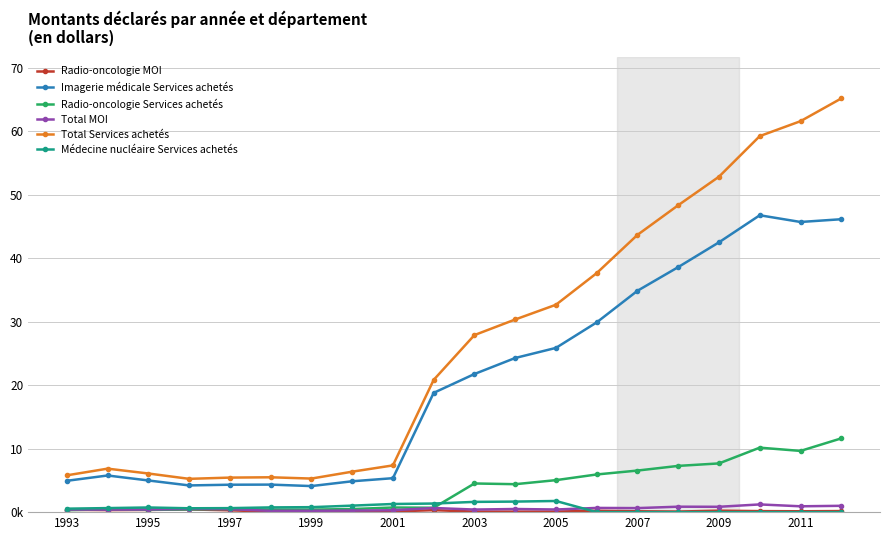

Does the chart have visible grid lines?

Yes